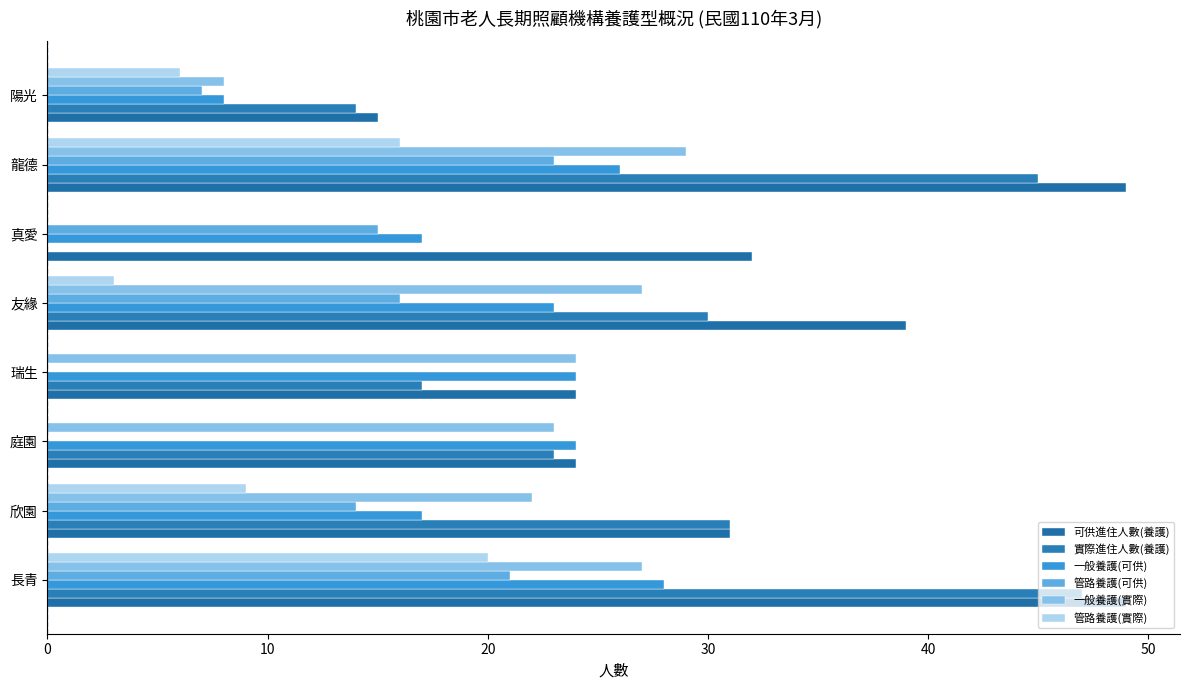

Count the number of data series in this chart.

6